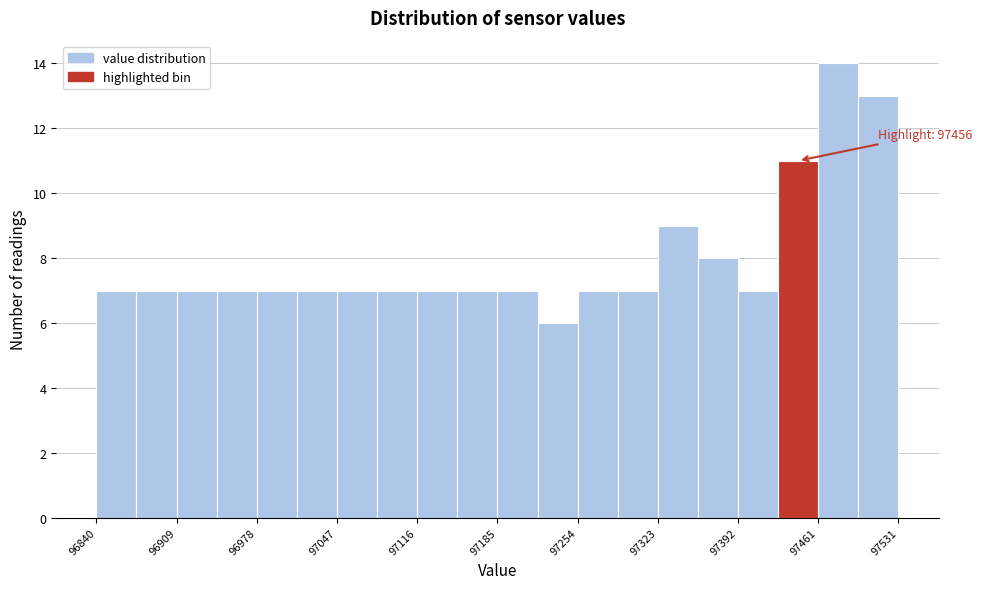

Read against the x-axis, roughly where is the centre of the tallest bar?

97480